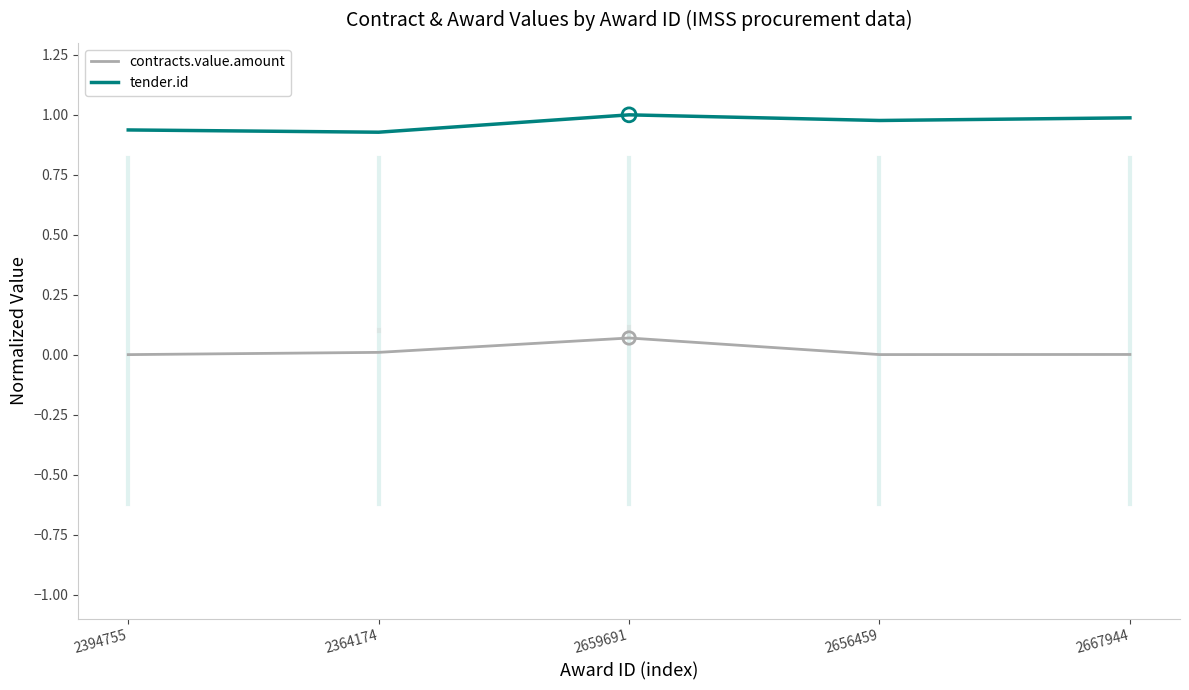

At how many categories does at least one series exceed 0?

5